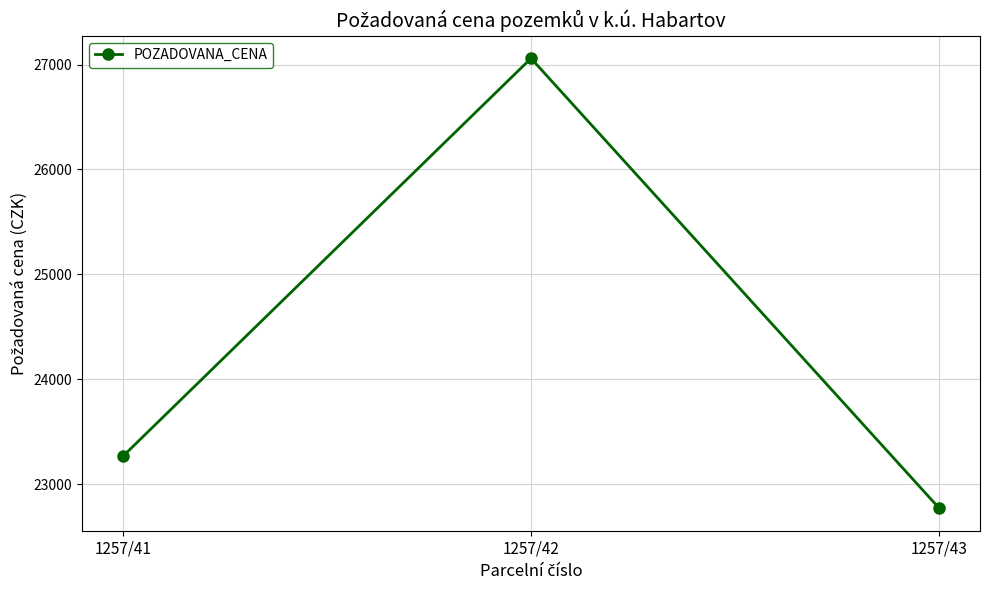

What is the difference between the values at 1257/43 and 1257/42?

4290